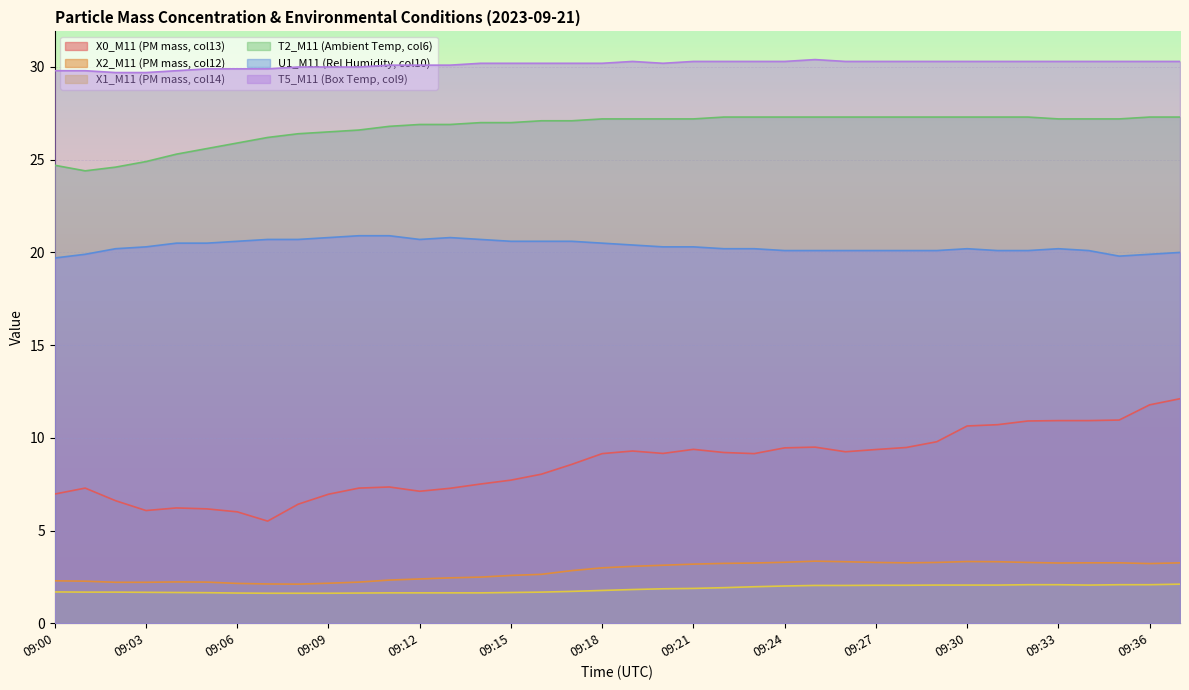

What value does the T2_M11 (Ambient Temp, col6) series have at 09:18?

27.2